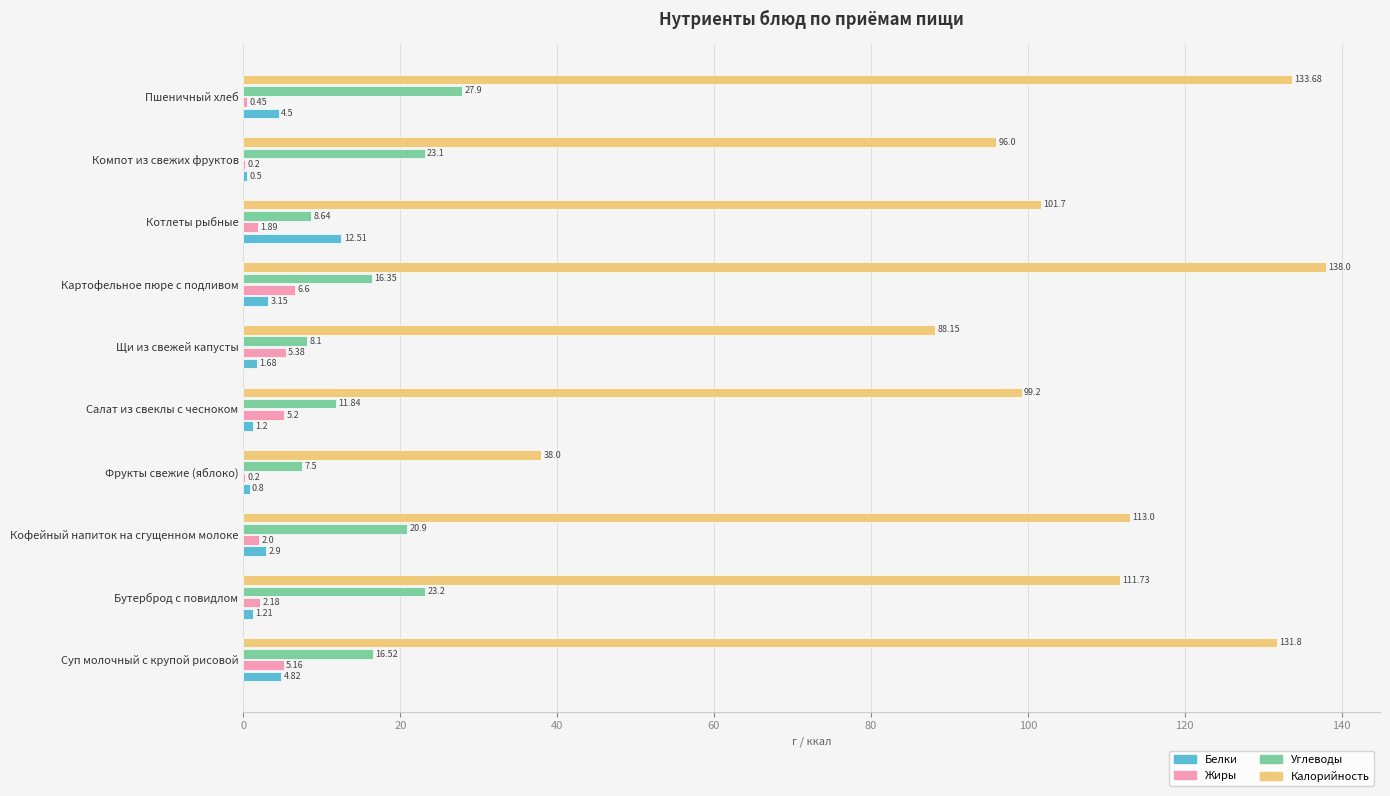

What is the total value across all series at Кофейный напиток на сгущенном молоке?

138.8